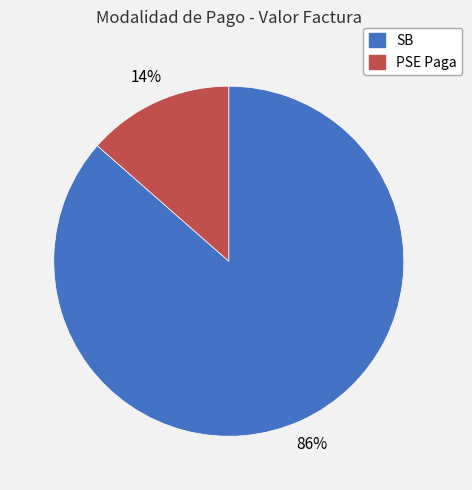

To the nearest percent, what is the combined percentage of SB and PSE Paga?

100%